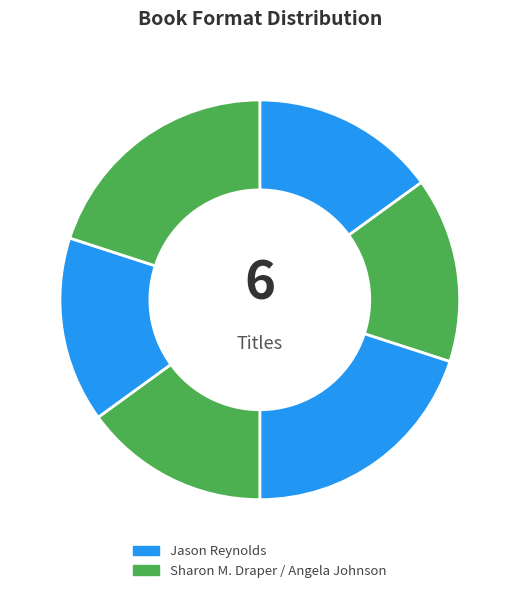

How many segments does this pie chart have?

6